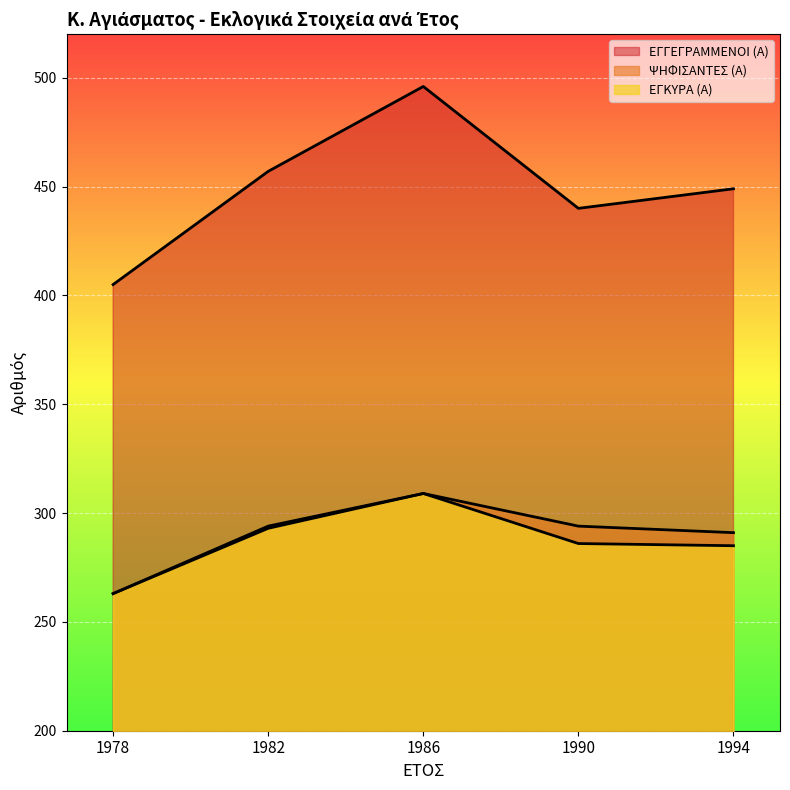

List the labels in order of ΨΗΦΙΣΑΝΤΕΣ (Α) value, smallest first.

1978, 1994, 1982, 1990, 1986